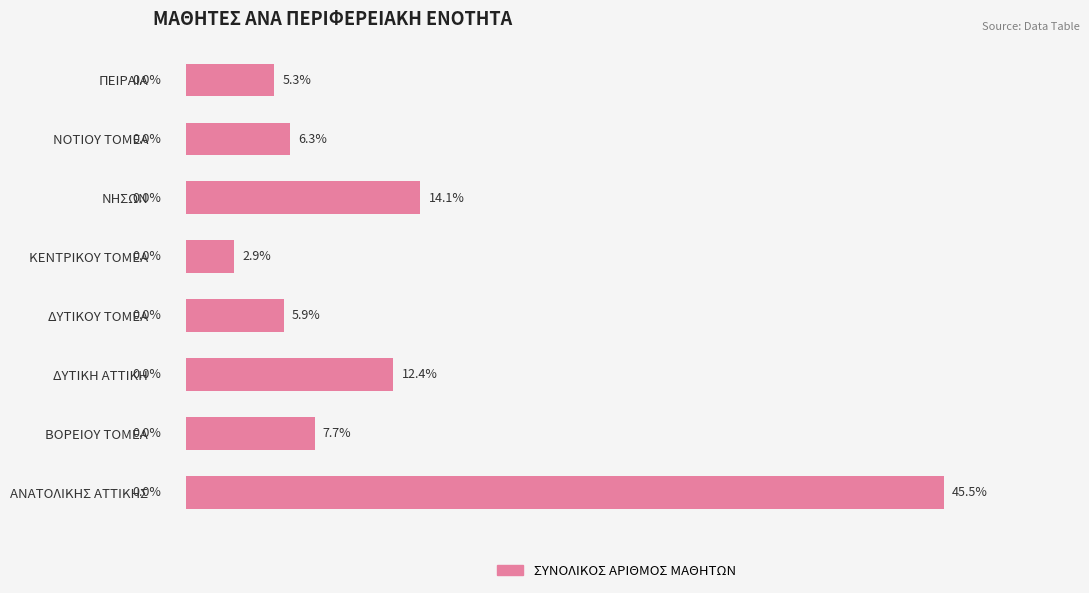

At which category does the chart reach its minimum across all series?

ΚΕΝΤΡΙΚΟΥ ΤΟΜΕΑ